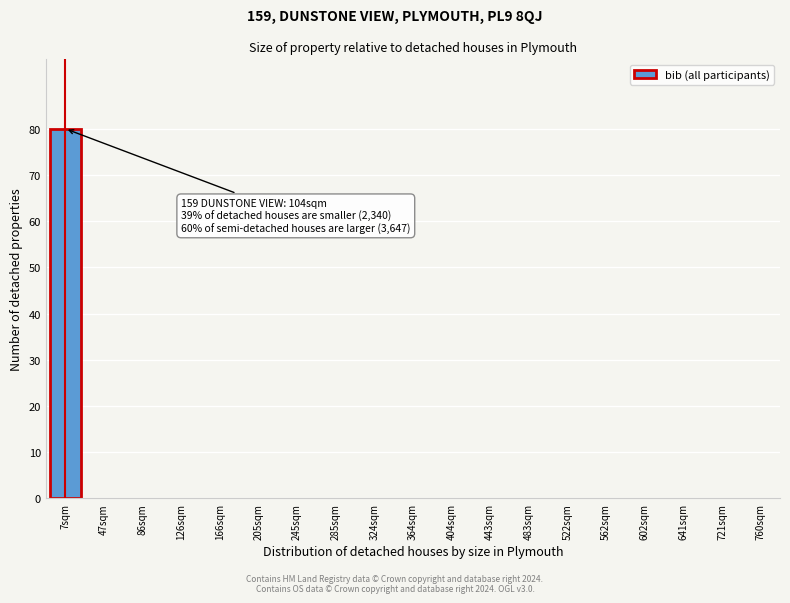

Reading left to right, extract all data points from this chart.

7sqm=80	47sqm=0	86sqm=0	126sqm=0	166sqm=0	205sqm=0	245sqm=0	285sqm=0	324sqm=0	364sqm=0	404sqm=0	443sqm=0	483sqm=0	522sqm=0	562sqm=0	602sqm=0	641sqm=0	721sqm=0	760sqm=0